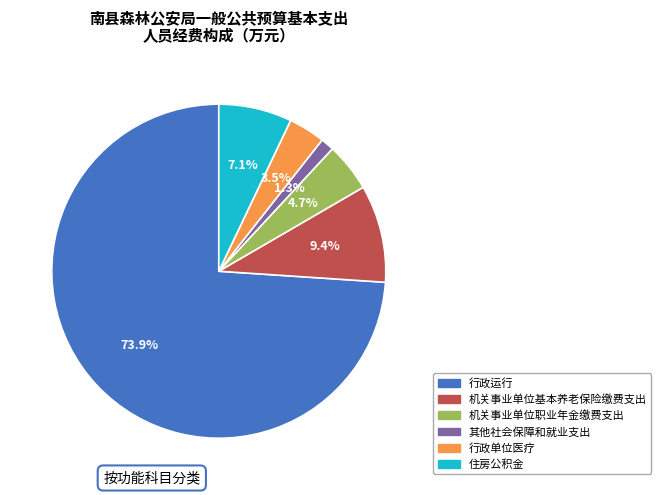

Is it true that 行政运行 is 89% of the pie?

False